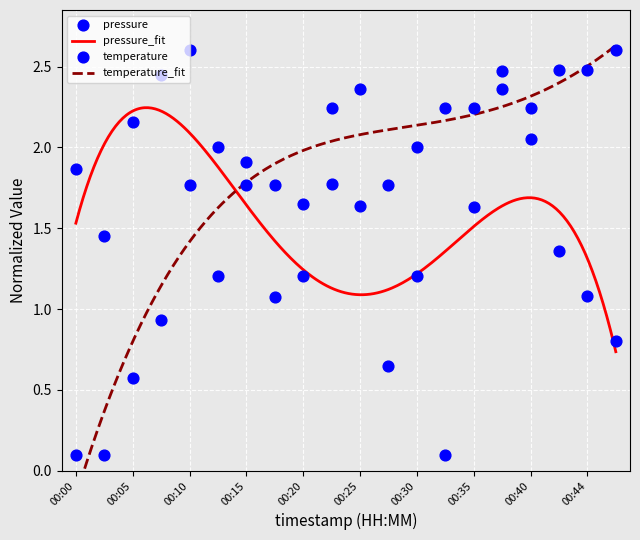

What is the total value across all series at 00:25?

4.0